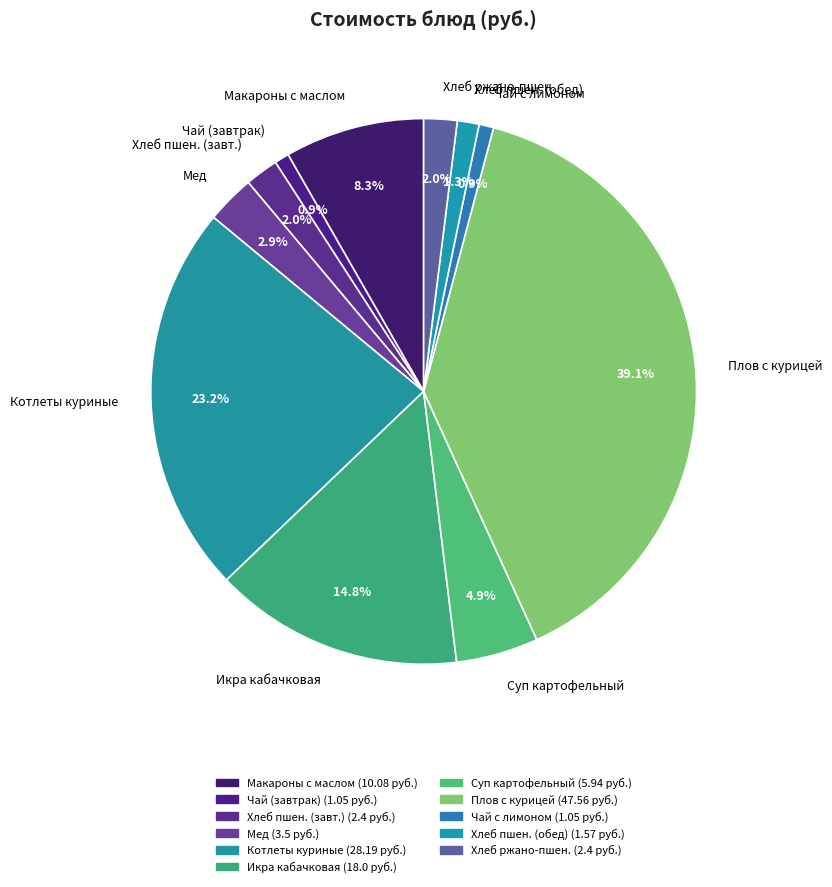

What is the ratio of the value at Суп картофельный to the value at Хлеб ржано-пшен.?

2.5